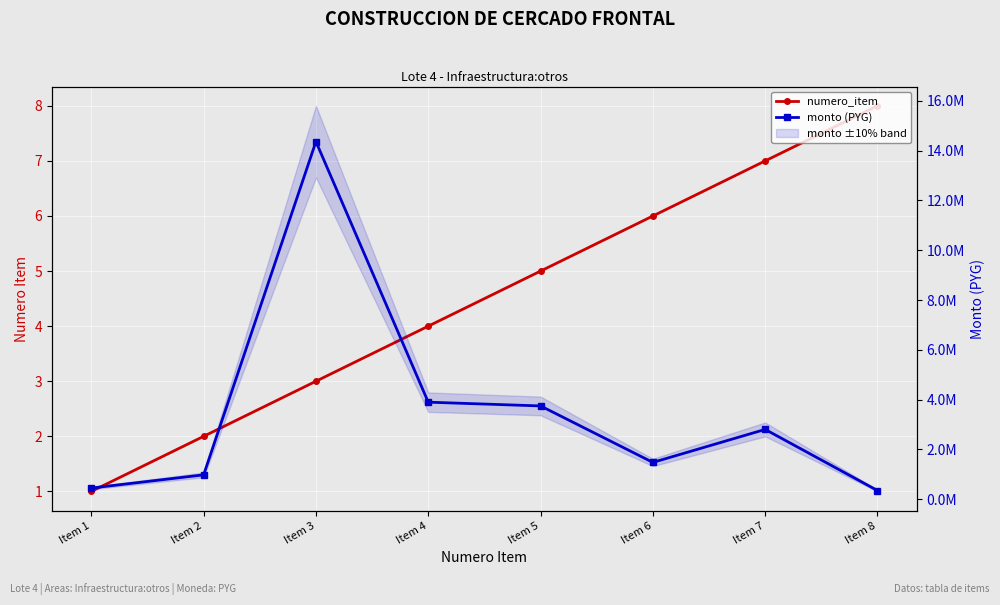

What are all the series names shown in the legend?

numero_item, monto (PYG)